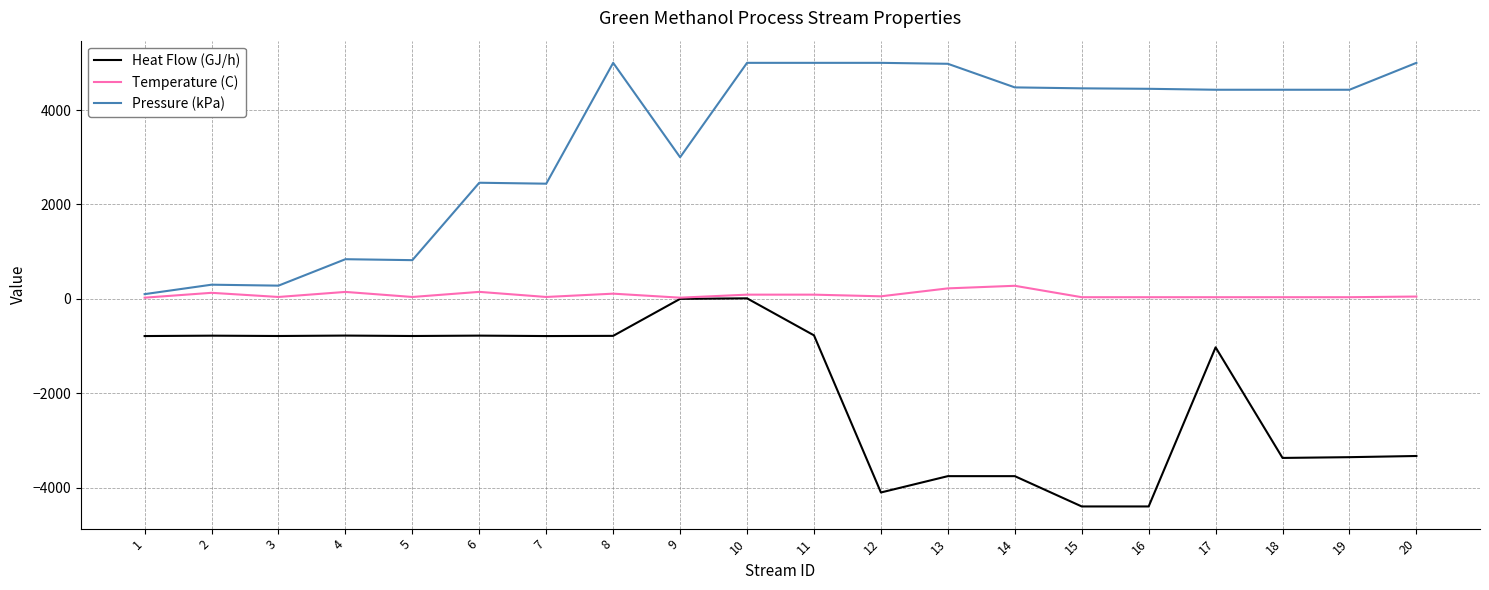

Count the number of data series in this chart.

3